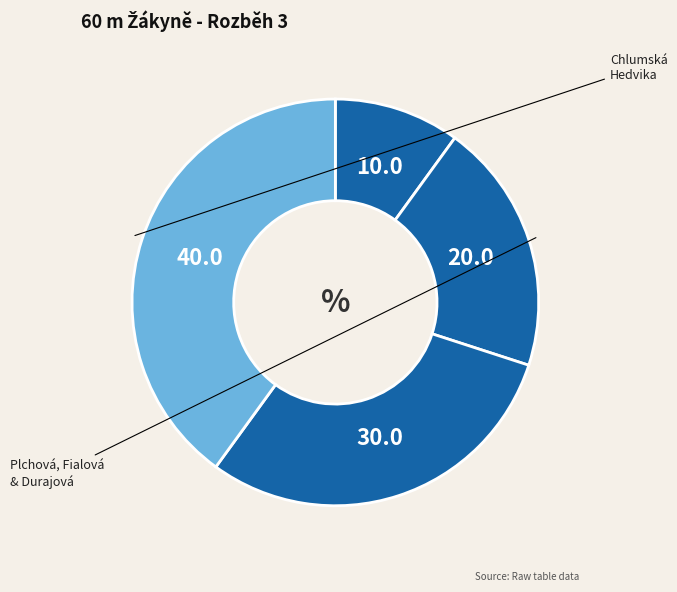

How many segments does this pie chart have?

4